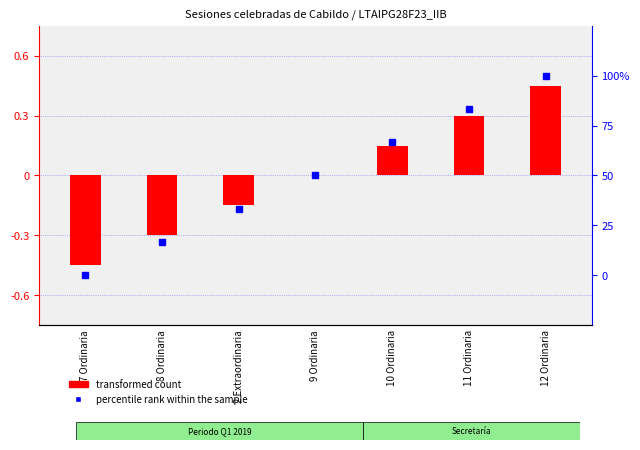

Rank the series by their average value, from highest to lowest.

percentile rank within the sample, transformed count